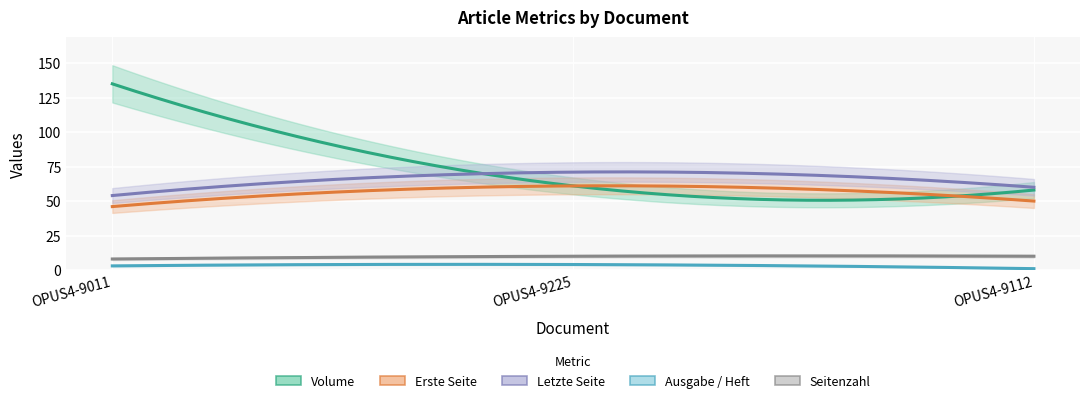

What is the difference between the Seitenzahl values at OPUS4-9112 and OPUS4-9011?

2